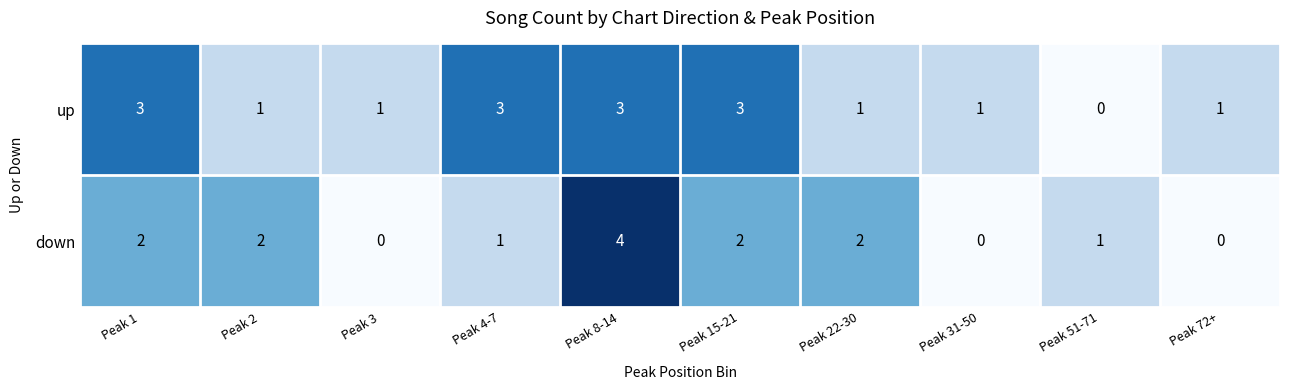

What is the highest value of the up series?

3